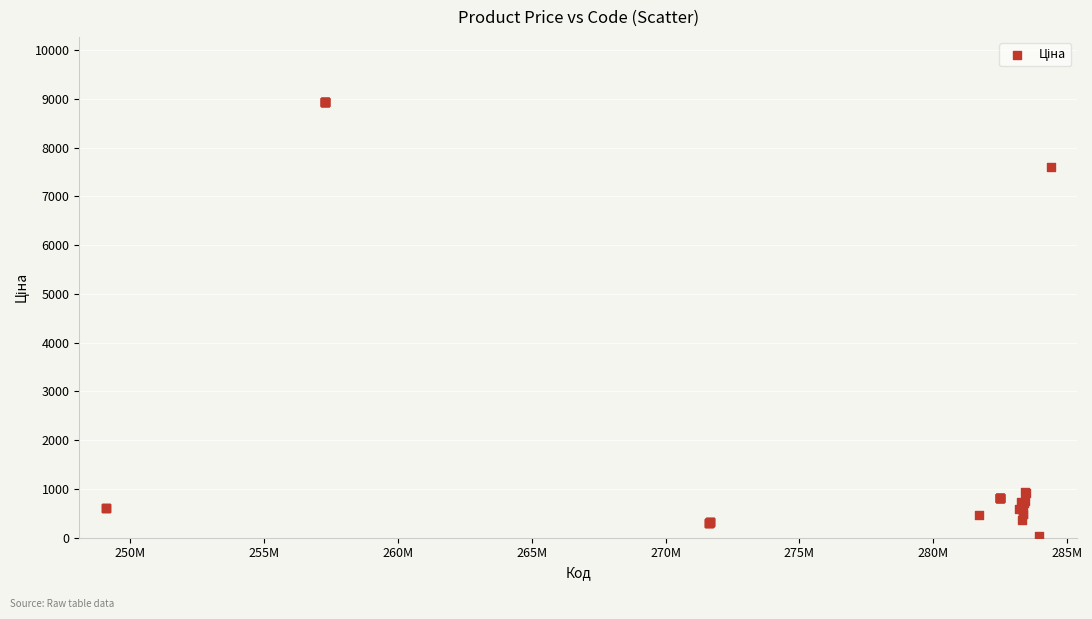

What Y value in the scatter plot is closest to 4483?

7596.5